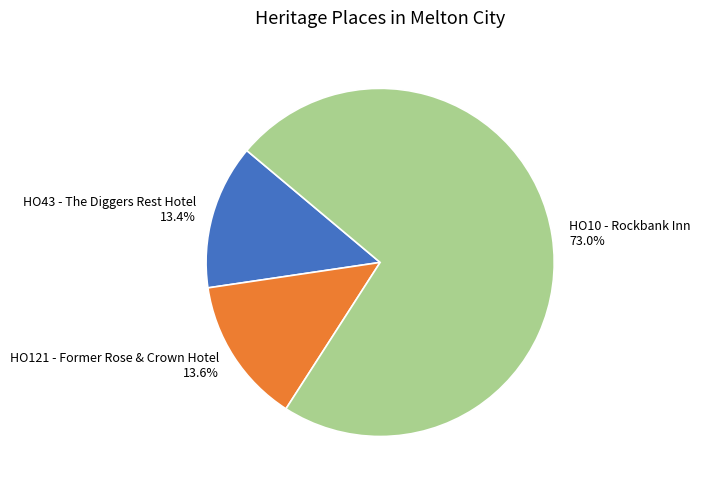

Which category has the biggest portion of the pie?

HO10 - Rockbank Inn